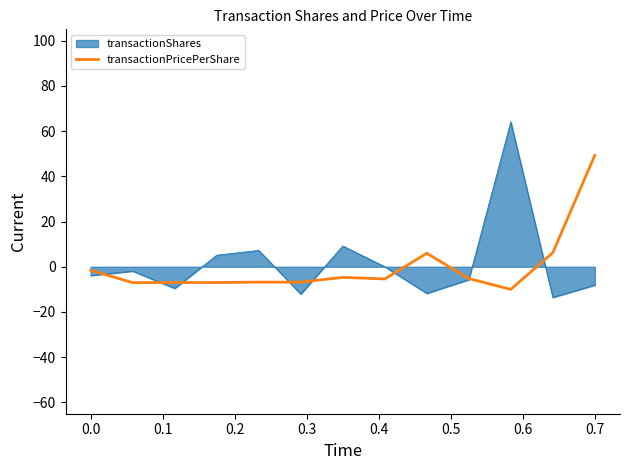

What is the minimum value for transactionPricePerShare?

-10.0